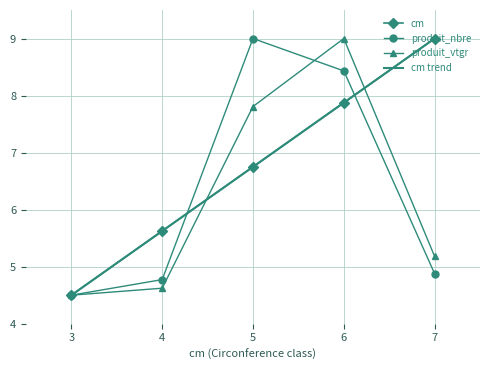

How many data points in produit_vtgr are less than 5?

2